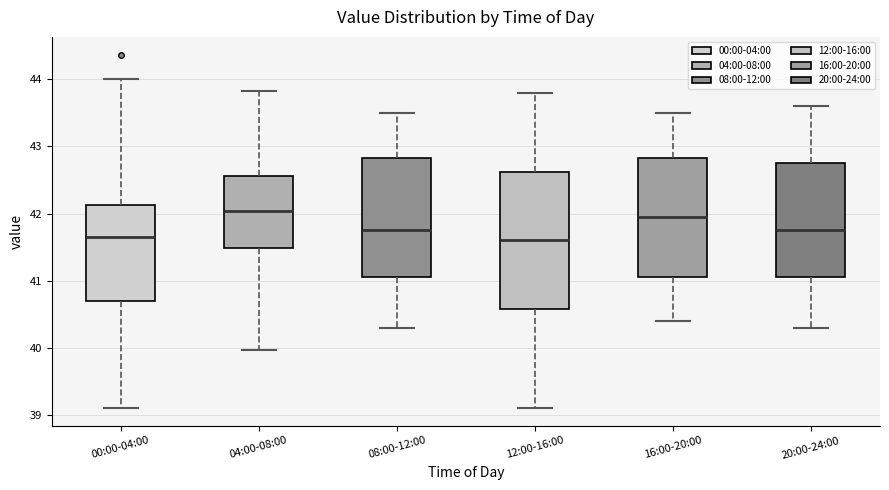

Reading left to right, transcribe this box plot: for each box, give where its median line is, the range the box spans, and where its two whiskers end, as read against the y-axis. The values are not printed on the chart, so give them approximately, as read against the axis.

00:00-04:00: median 41.7, box 40.7 to 42.1, whiskers 39.1 to 44.0
04:00-08:00: median 42.0, box 41.5 to 42.6, whiskers 40.0 to 43.8
08:00-12:00: median 41.8, box 41.1 to 42.8, whiskers 40.3 to 43.5
12:00-16:00: median 41.6, box 40.6 to 42.6, whiskers 39.1 to 43.8
16:00-20:00: median 42.0, box 41.1 to 42.8, whiskers 40.4 to 43.5
20:00-24:00: median 41.8, box 41.1 to 42.8, whiskers 40.3 to 43.6